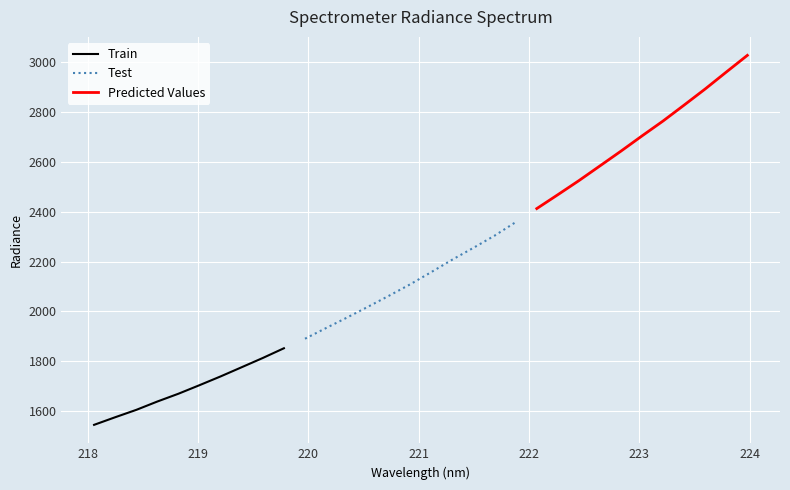

What is the smallest value displayed?

1545.4